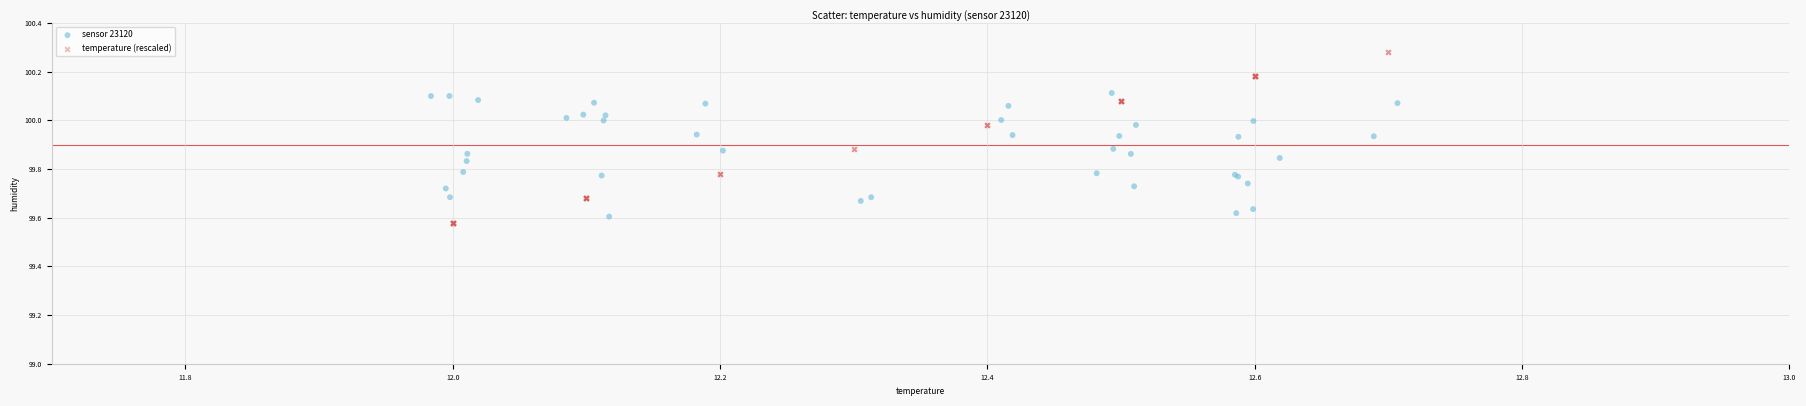

What are all the series names shown in the legend?

sensor 23120, temperature (rescaled)